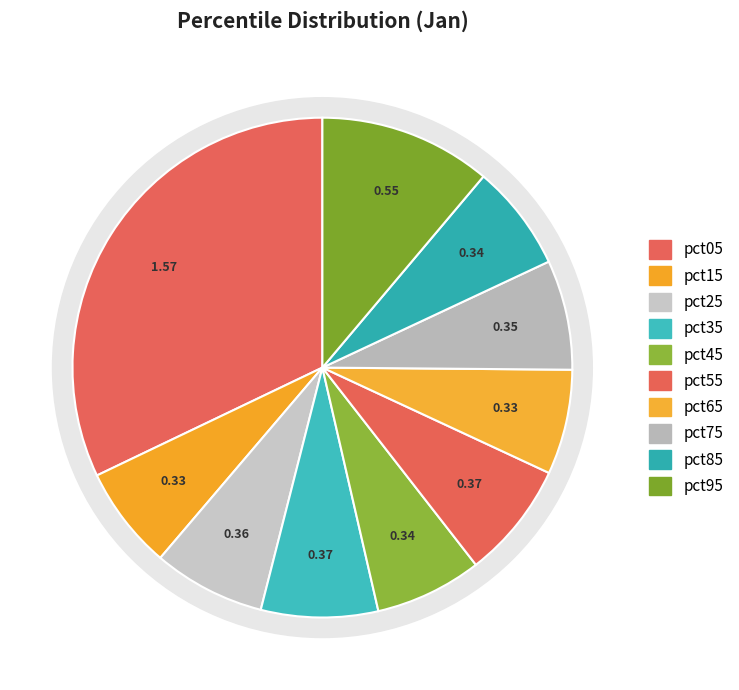

True or false: pct65 accounts for 7% of the total.

True